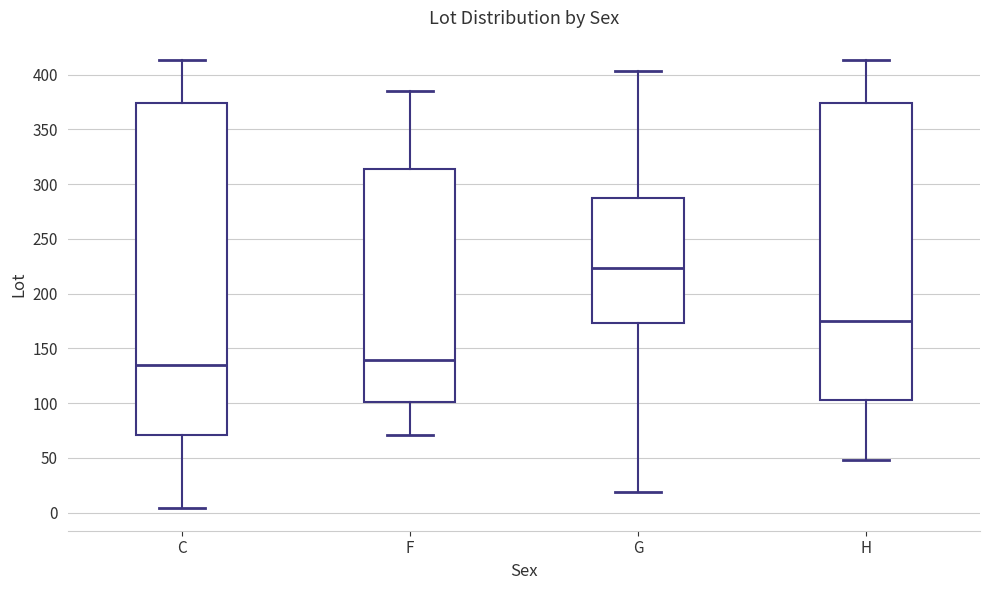

Which box is the tallest, from its lower edge to its upper edge?

C